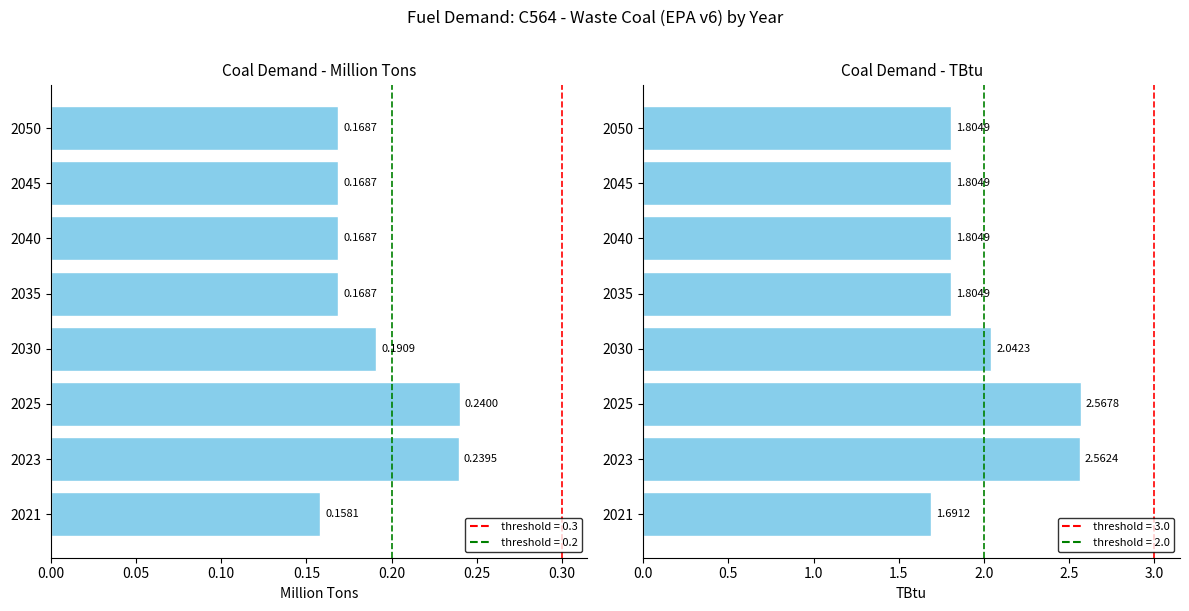

What is the lowest value of the TBtu series?

1.7